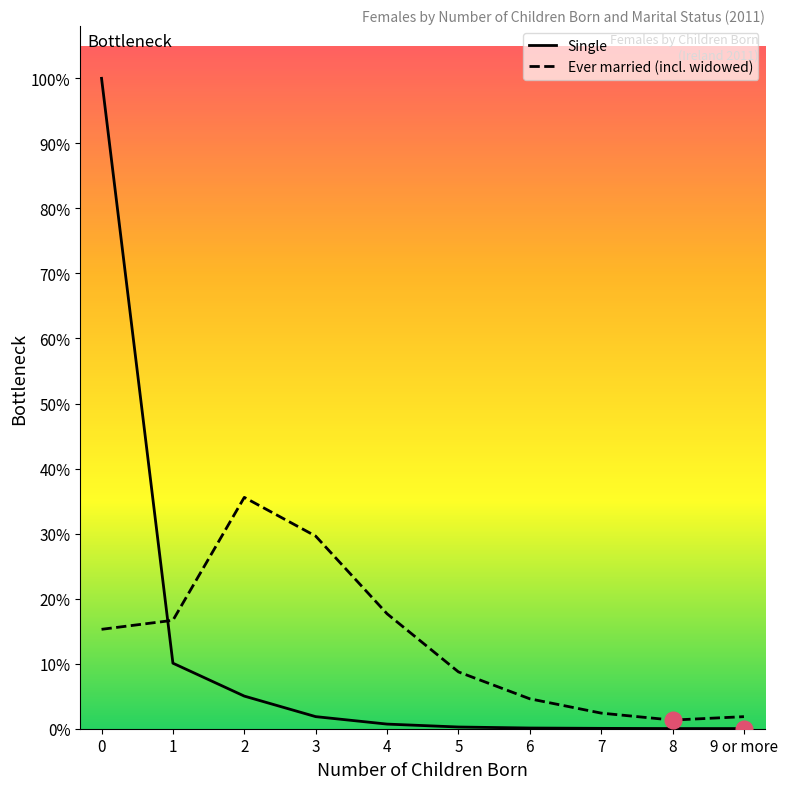

Is this an area chart (filled region under the line)?

No